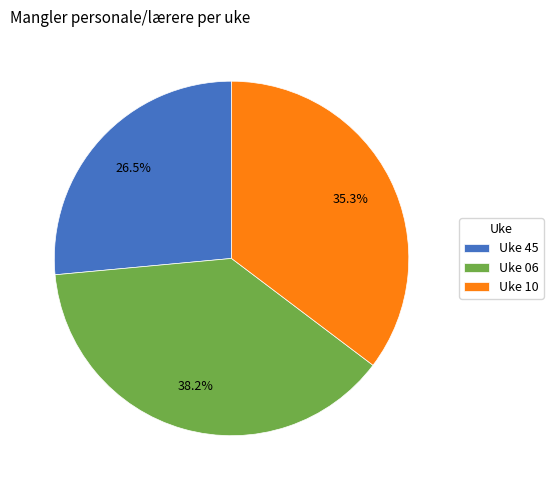

To the nearest percent, what is the combined percentage of Uke 10 and Uke 45?

62%